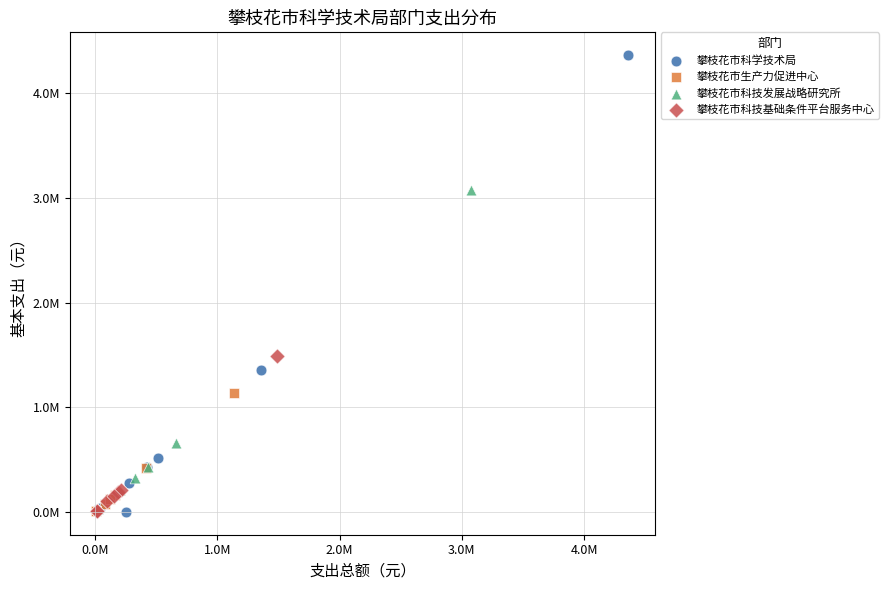

Which series has the widest spread of Y values?

攀枝花市科学技术局